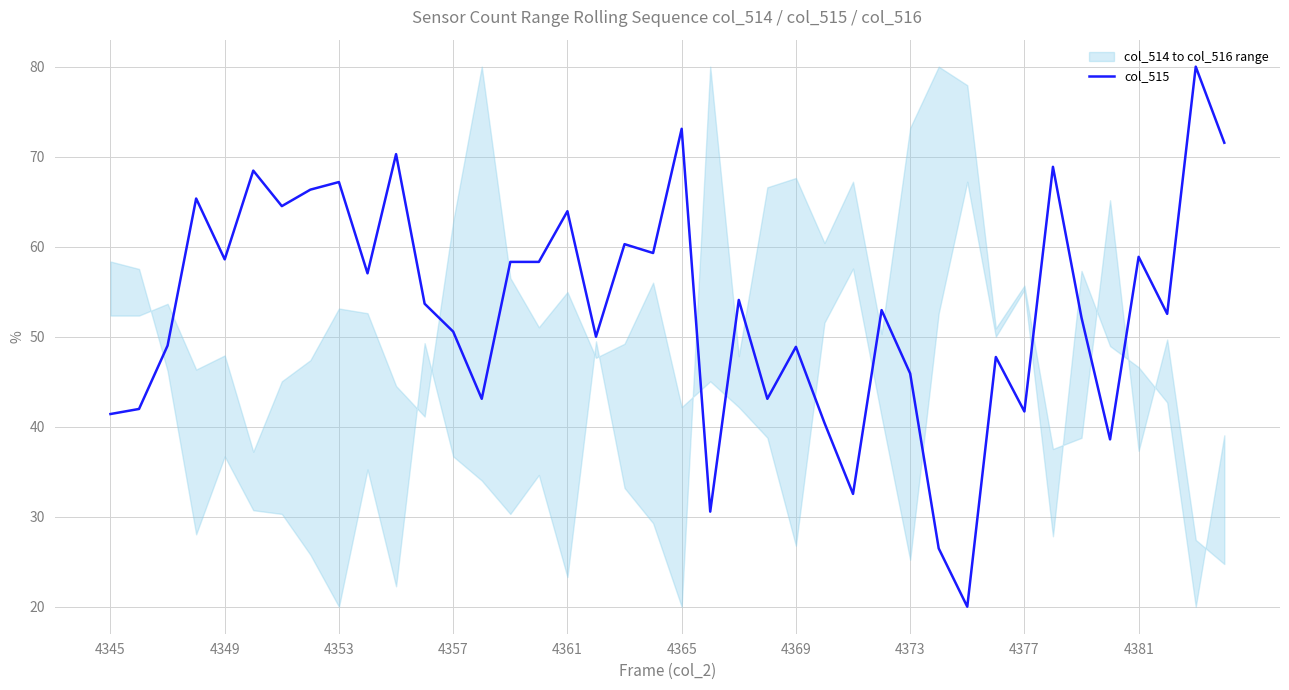

Is it true that col_515 equals 13.7 at 4357?

False